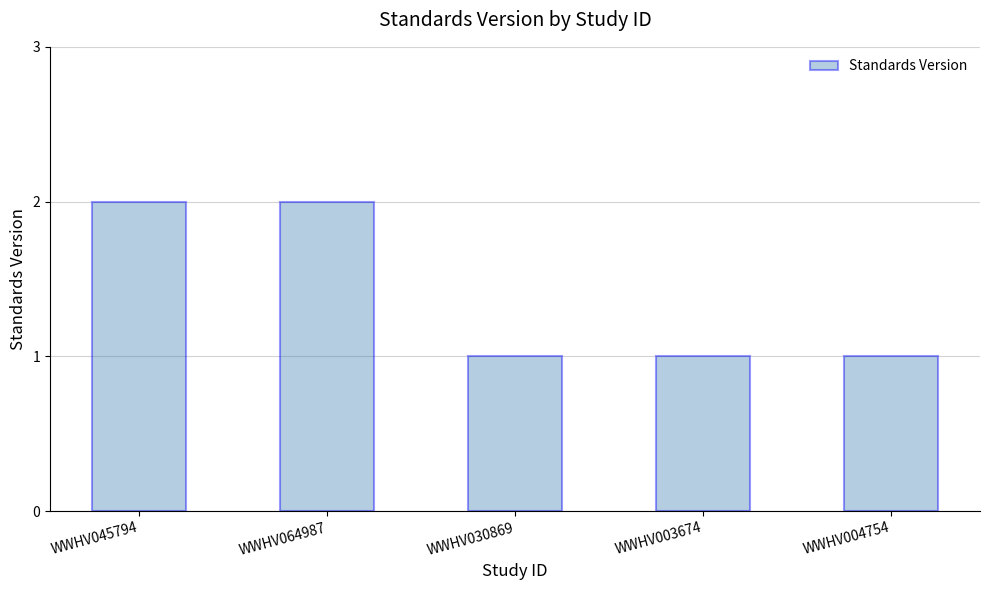

The chart shows a value of 2 at WWHV030869. True or false?

False